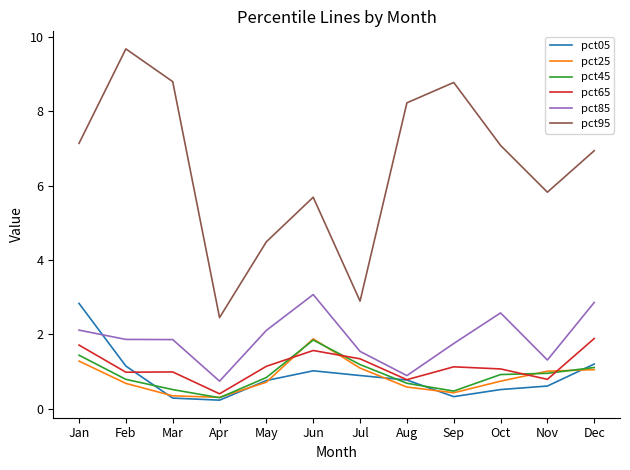

Read the pct65 value at Aug.

0.8